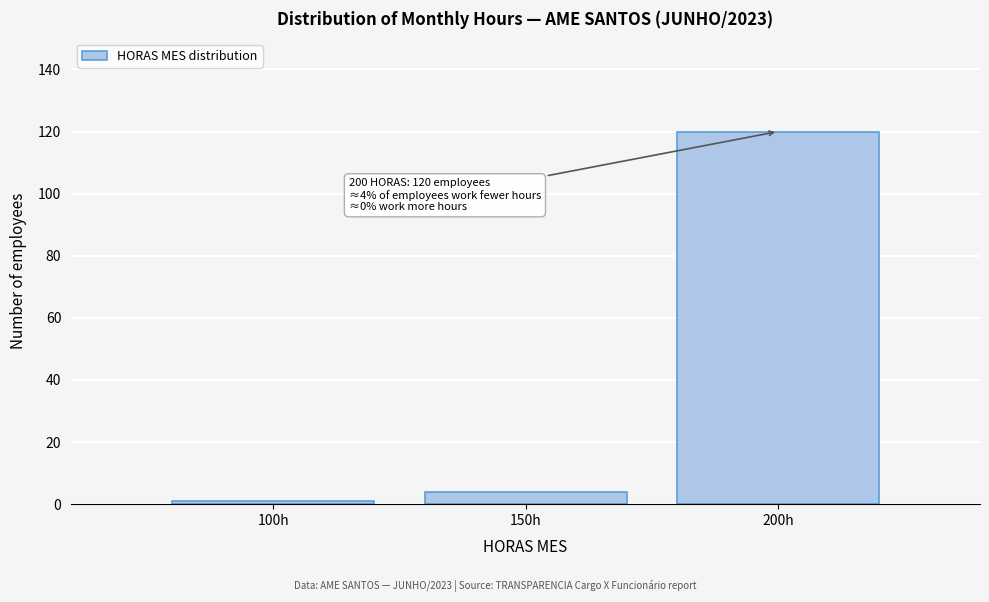

Reading left to right, what are all the values shown in this chart?

1	4	120